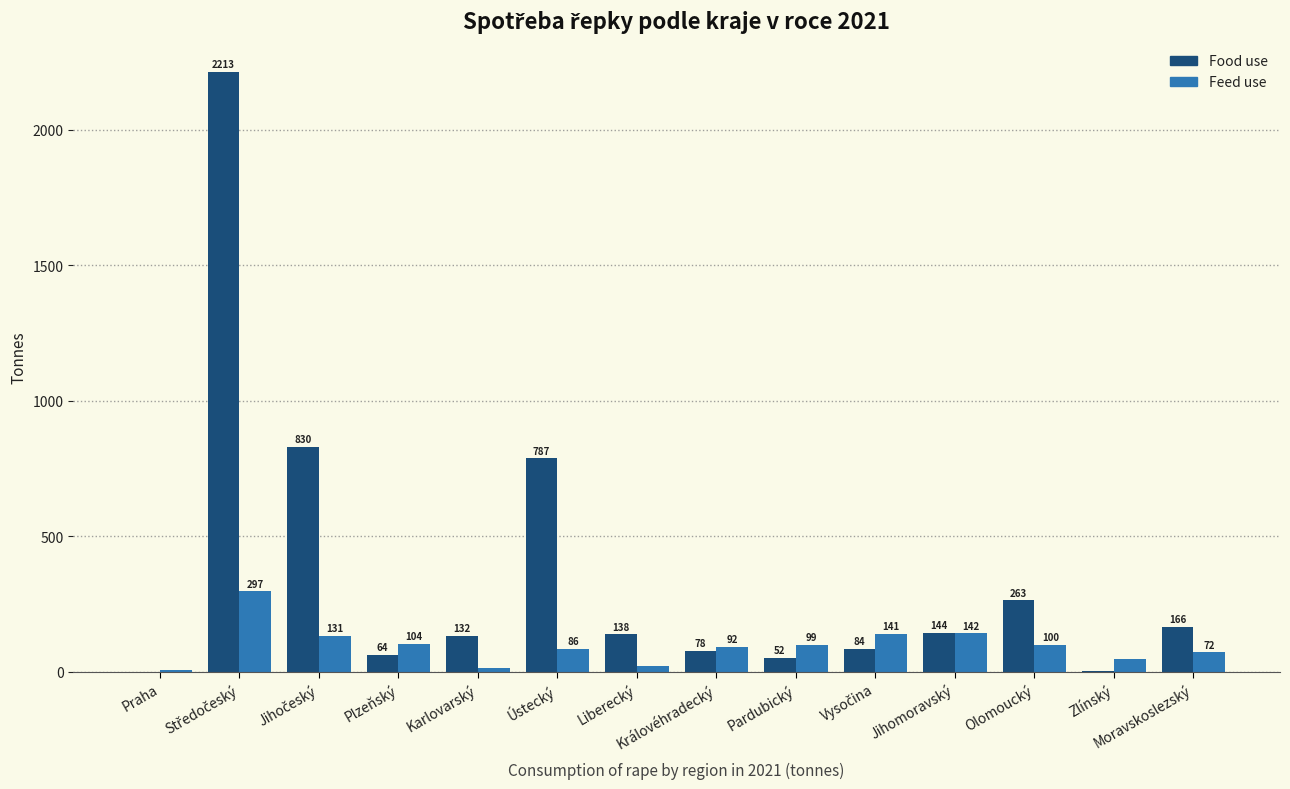

Which series has the largest total across all categories?

Food use